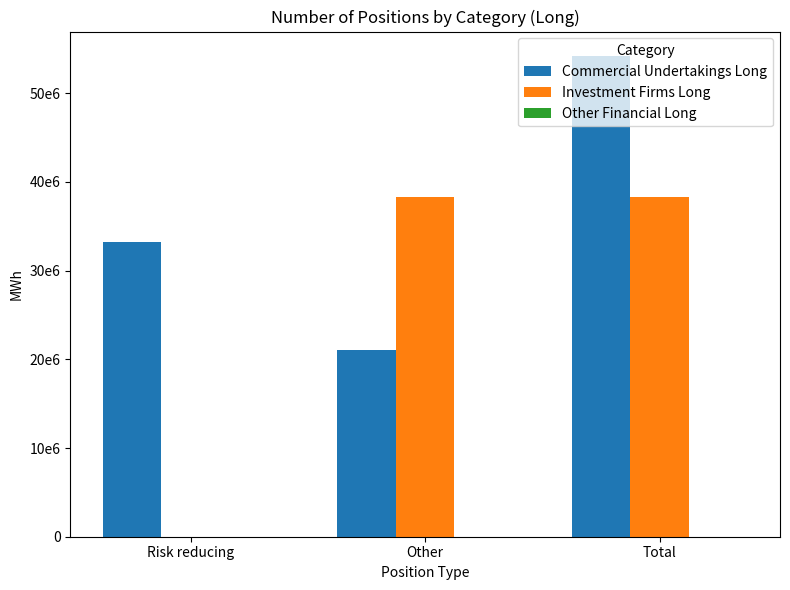

Are the bars horizontal?

No